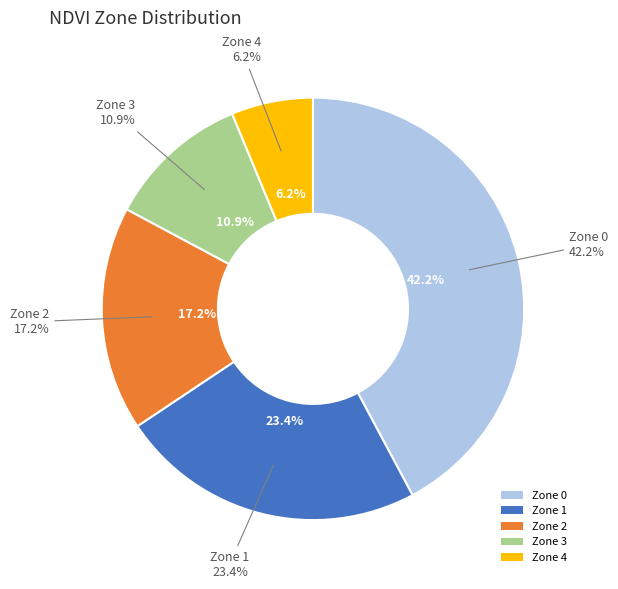

Which category has the biggest portion of the pie?

Zone 0